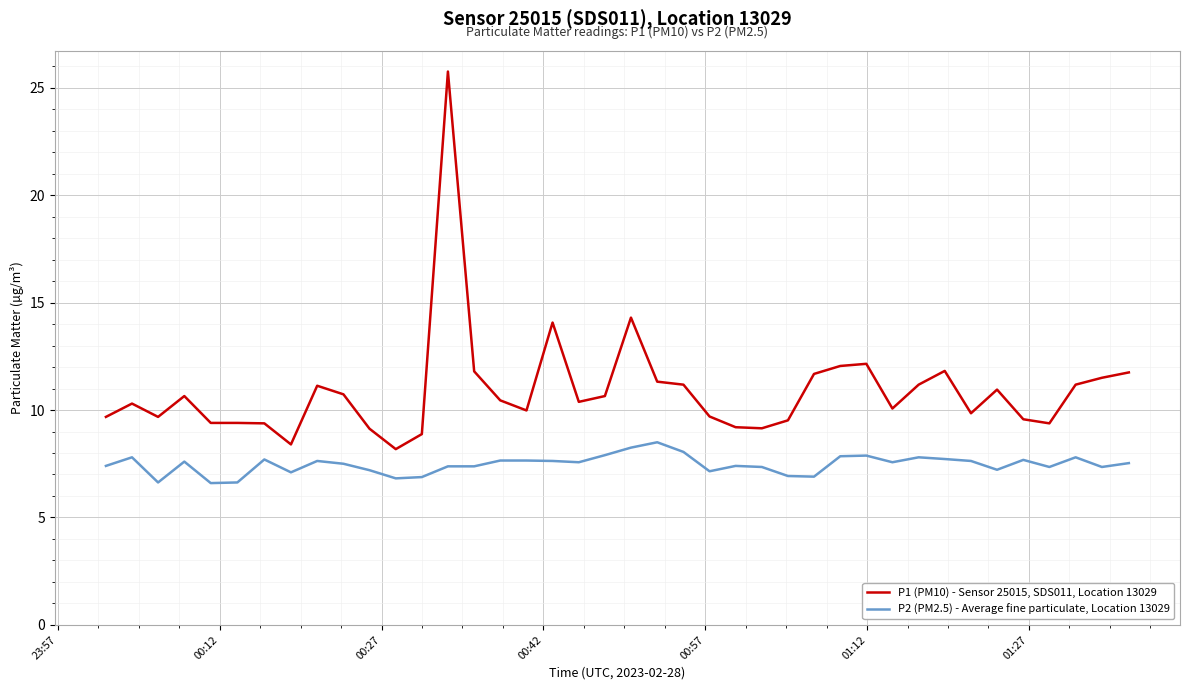

What is the difference between the maximum and minimum values in the P1 (PM10) - Sensor 25015, SDS011, Location 13029 series?

17.6